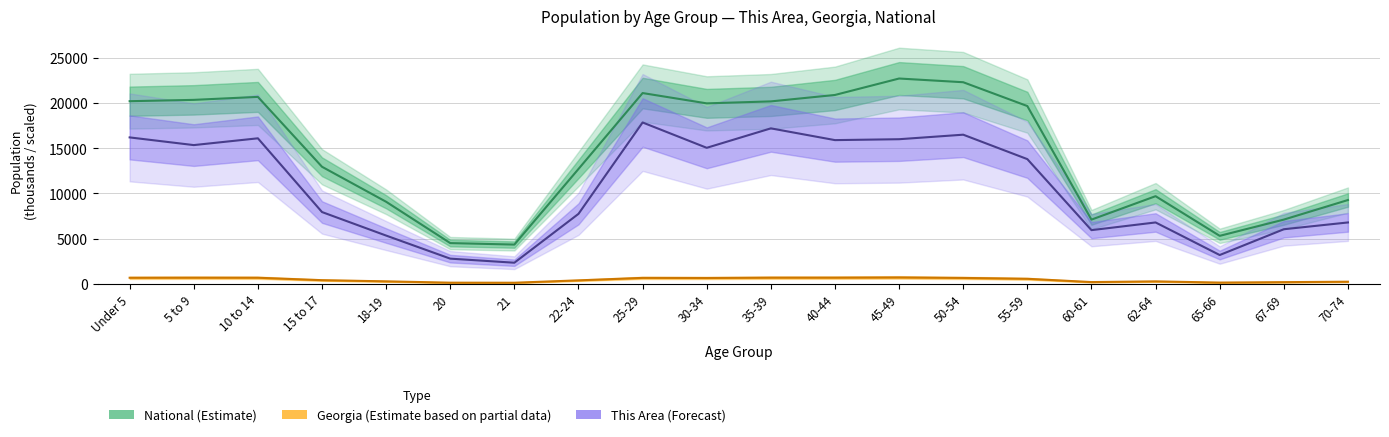

True or false: Georgia has more than 0 interior local peaks.

True